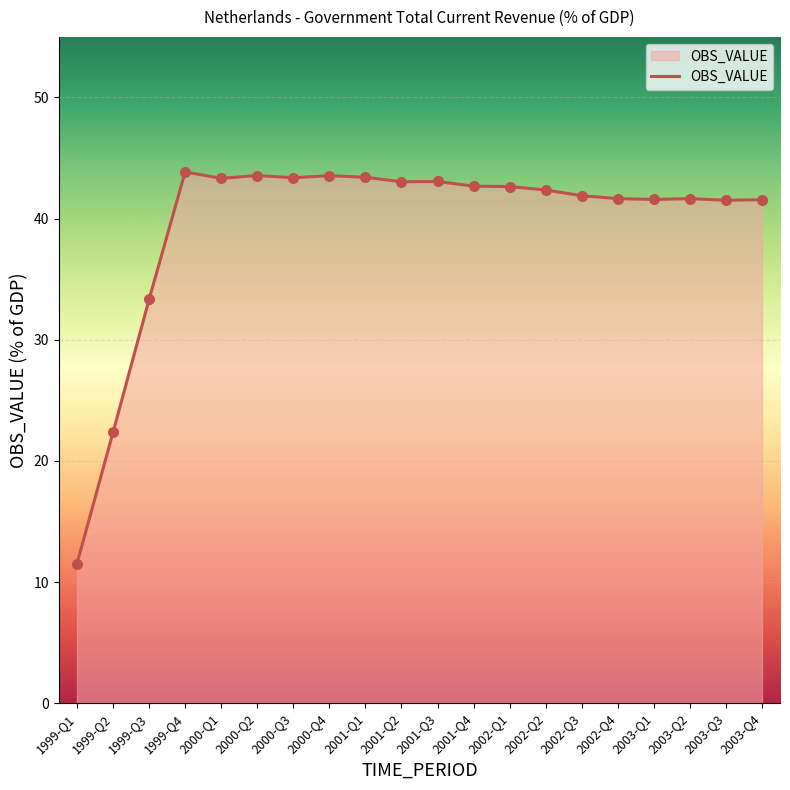

Between 2002-Q3 and 2000-Q3, which is larger?

2000-Q3